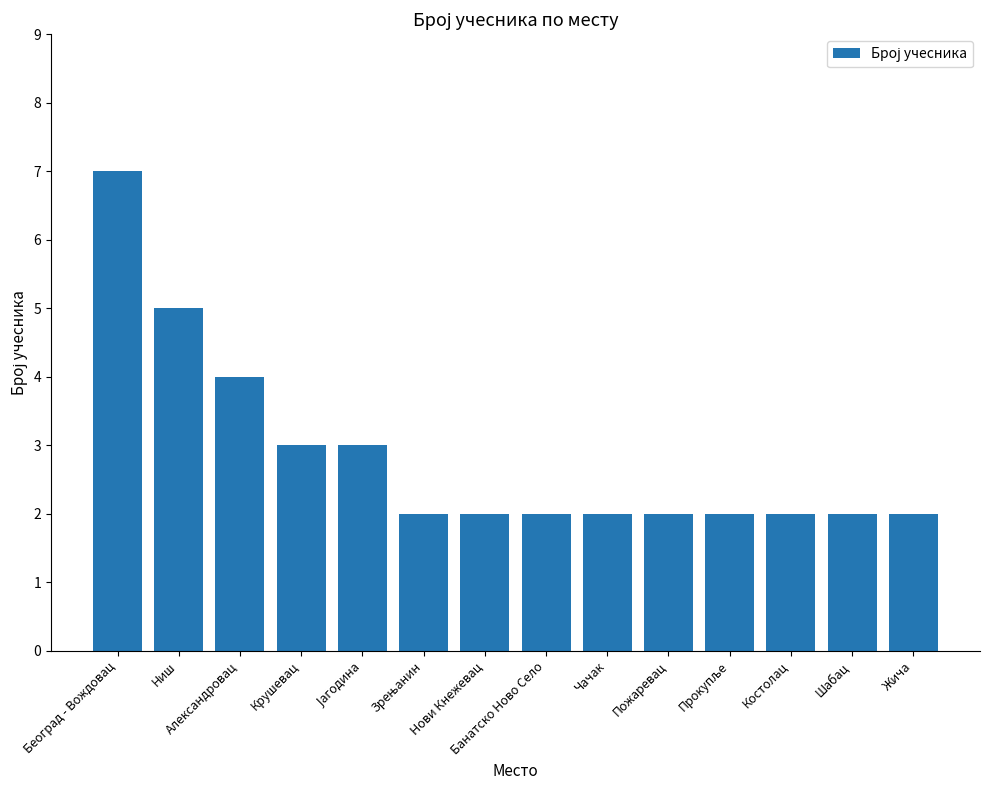

Where is the data nearest to the value 4?

Александровац